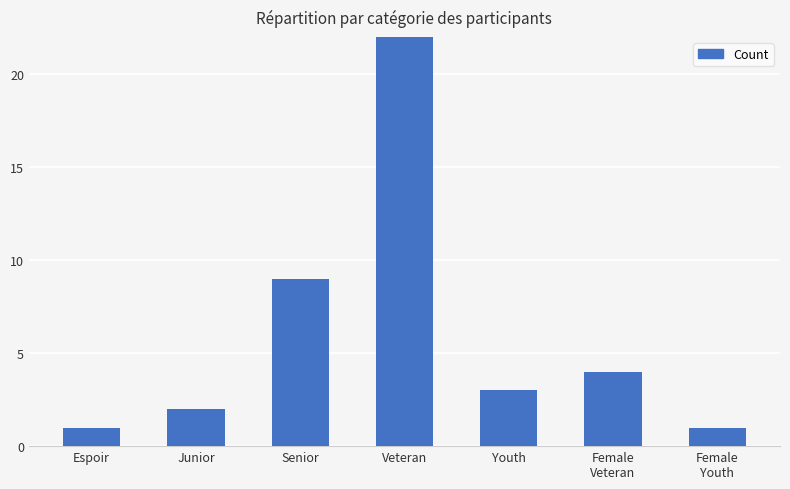

The value at Female
Youth is 1. True or false?

True